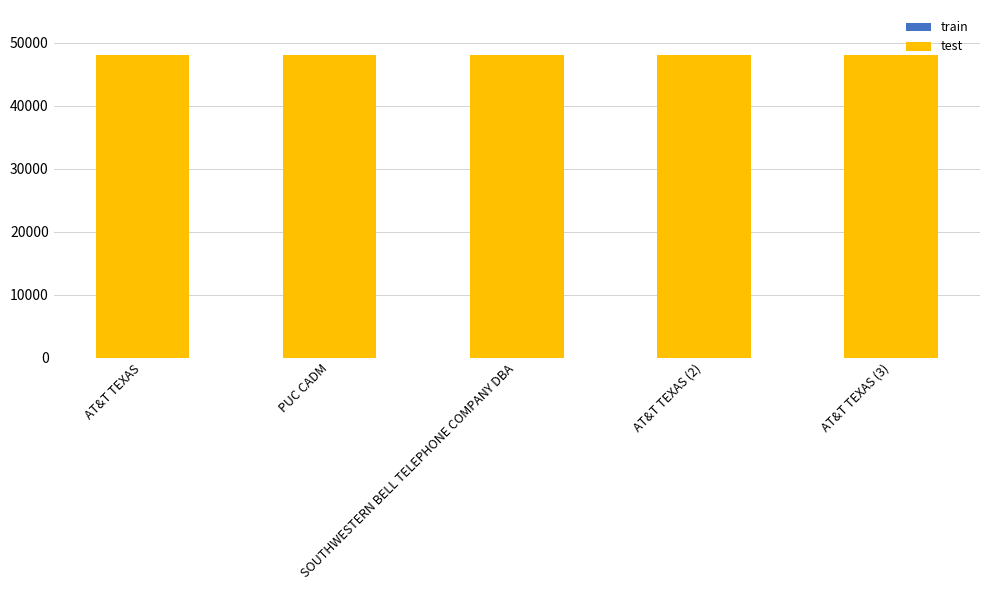

Does the chart contain stacked bars?

Yes